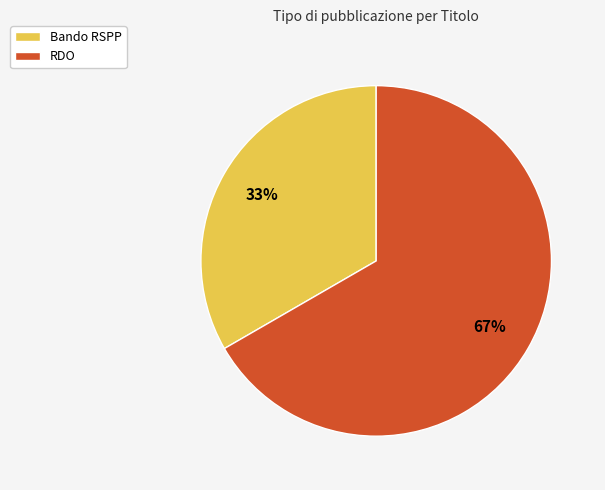

Which category has the biggest portion of the pie?

RDO